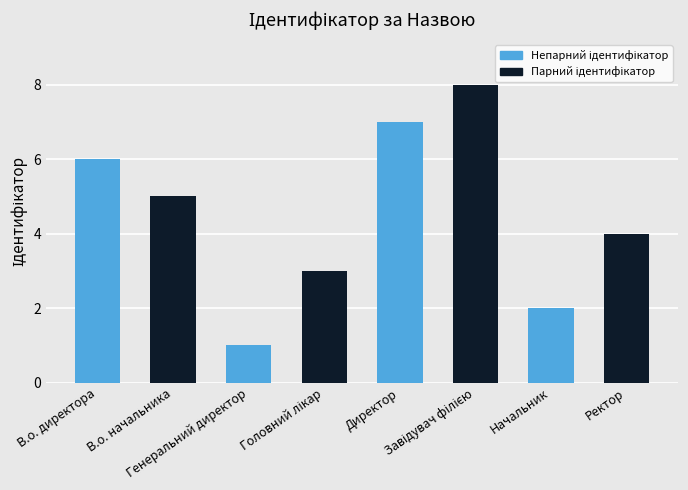

What is the sum of all values?

36